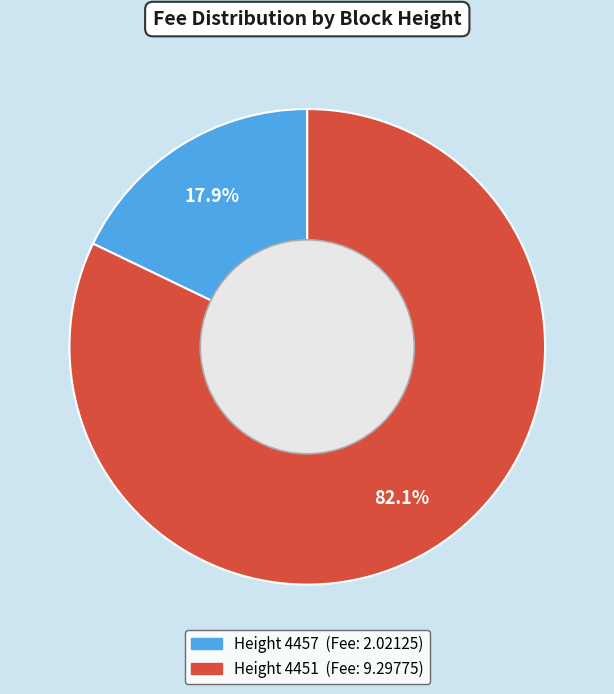

Does any single category account for the majority?

Yes